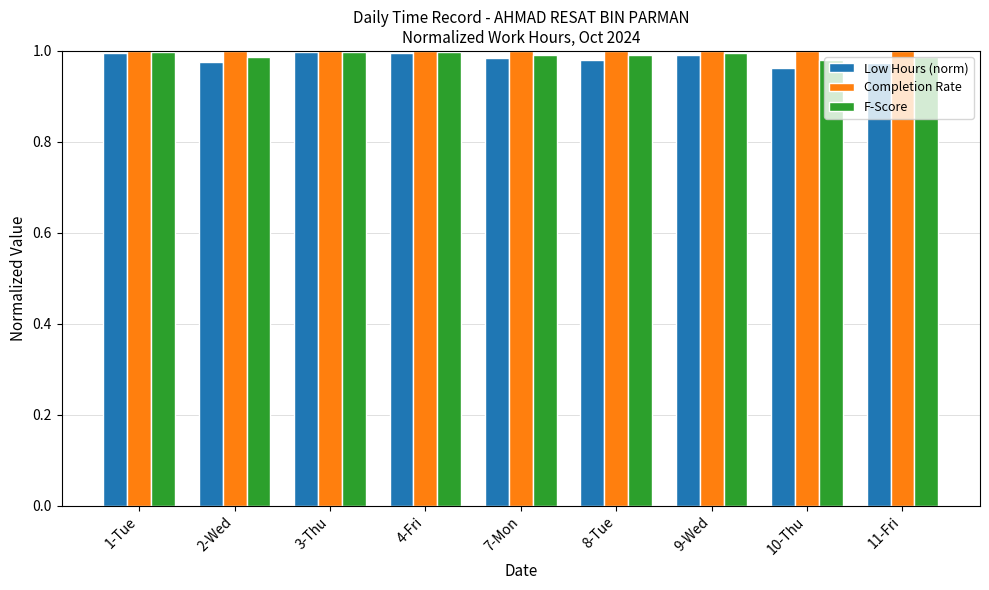

Does the chart contain any negative values?

No